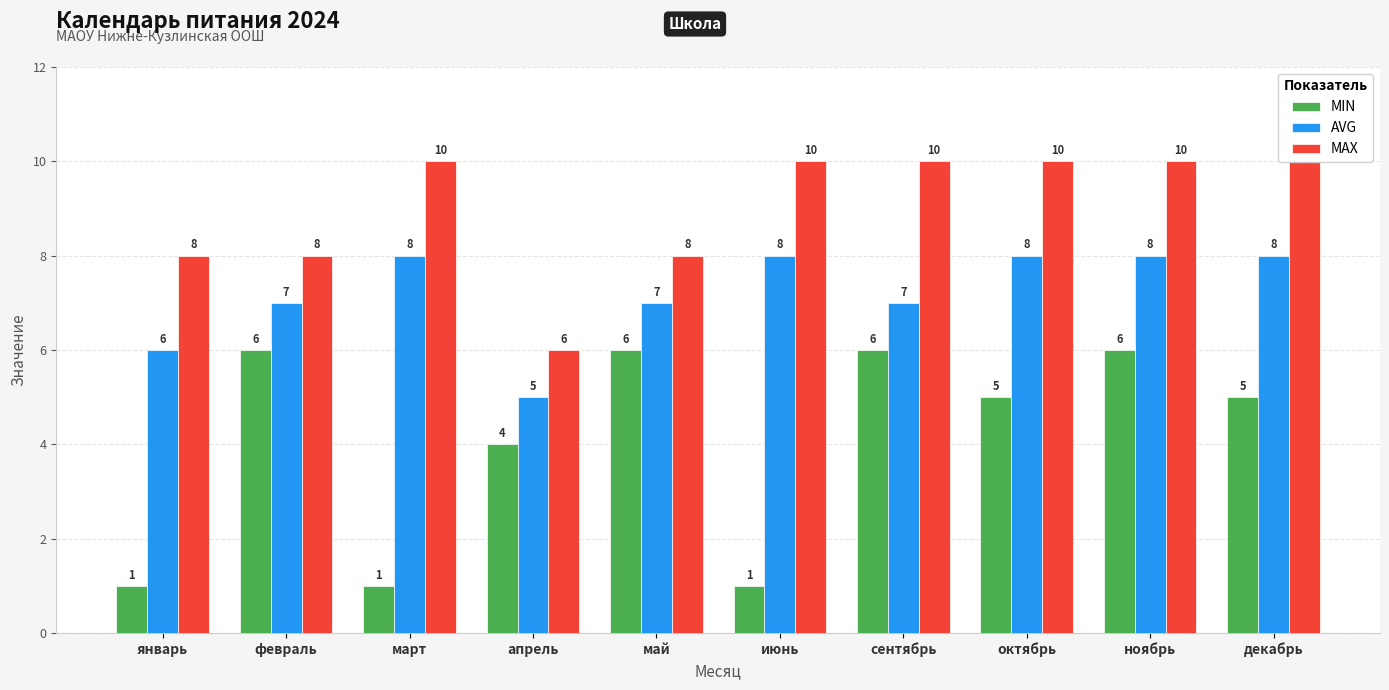

Reading left to right, list all the values displayed in this chart.

MIN: 1	6	1	4	6	1	6	5	6	5
AVG: 6	7	8	5	7	8	7	8	8	8
MAX: 8	8	10	6	8	10	10	10	10	10